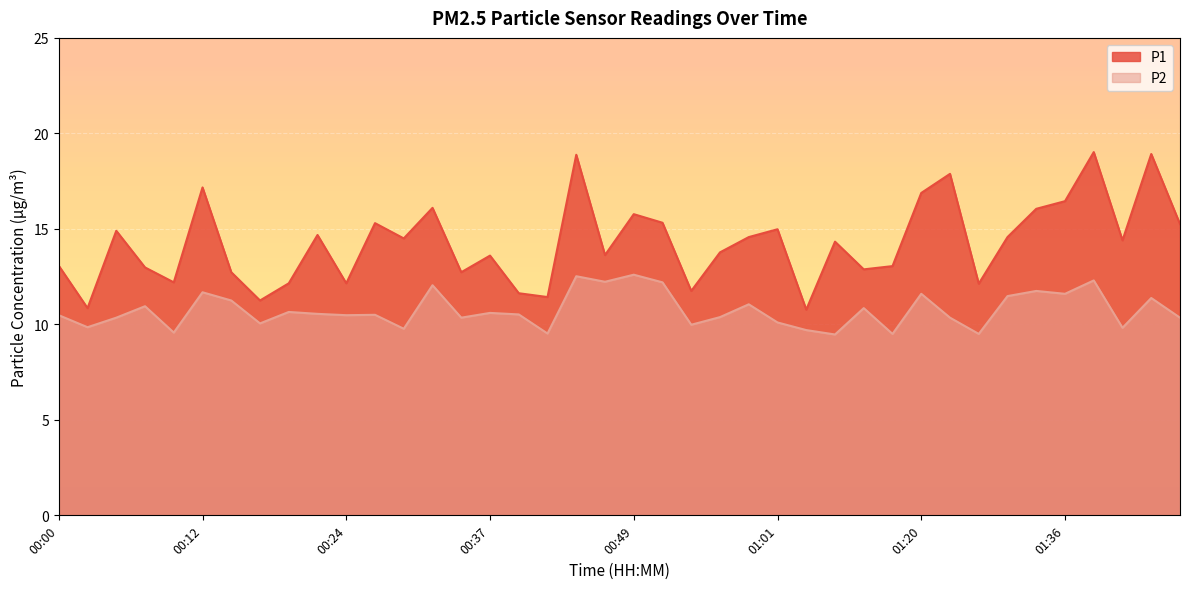

At 01:12, list the series in order from smallest to largest.

P2, P1